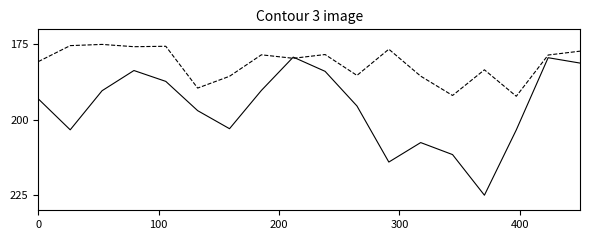

What is the minimum value shown in the chart?

175.0